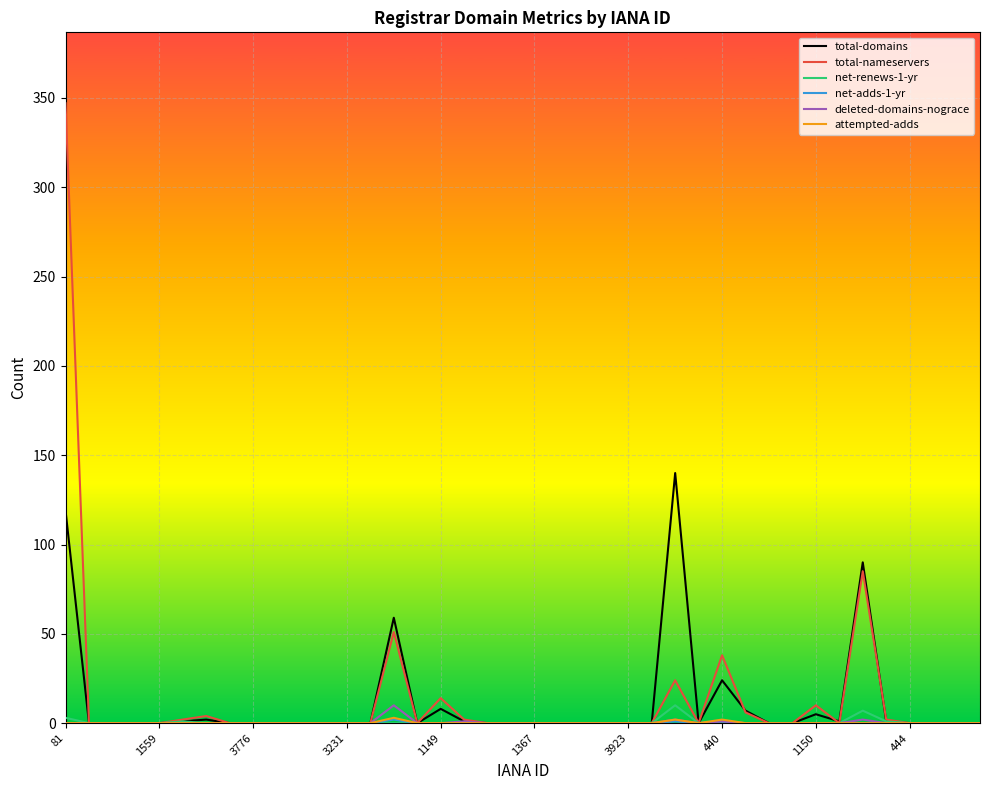

Which series has the largest range (max minus min)?

total-nameservers